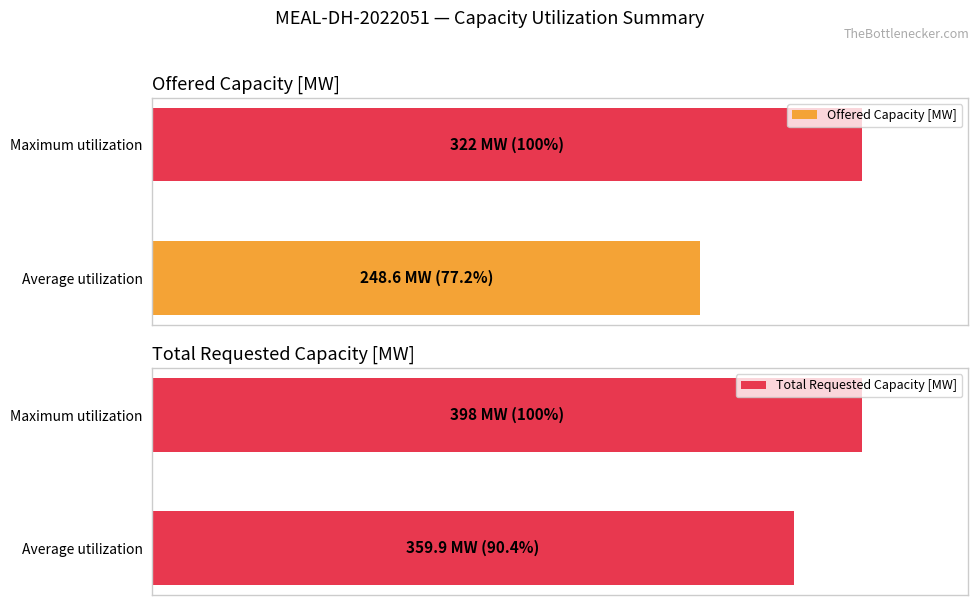

What is the average value of the Total Requested Capacity [MW] series?

95.2